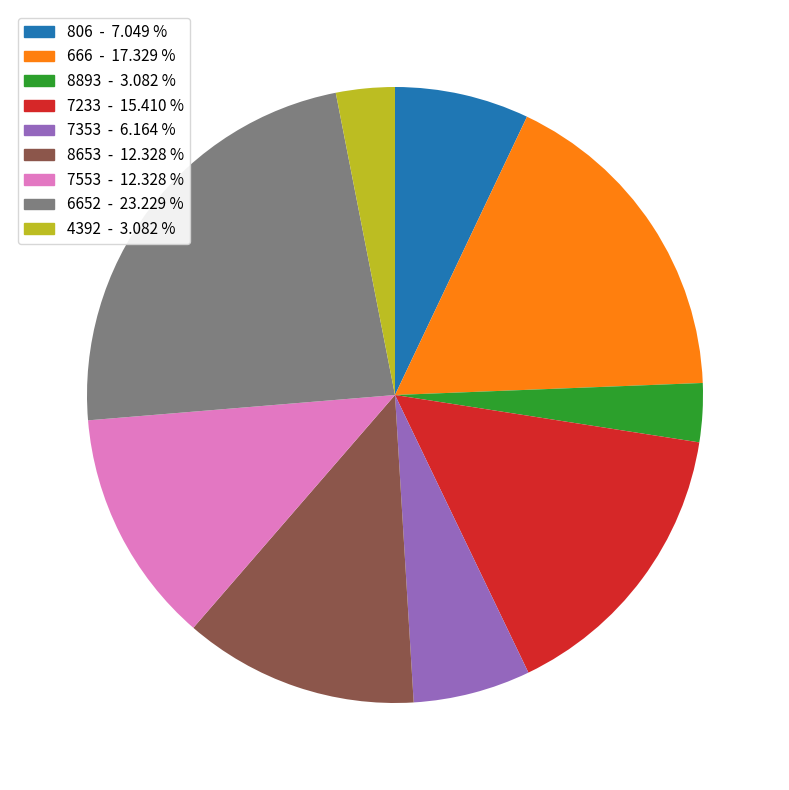

Is it true that 6652 is 23% of the pie?

True